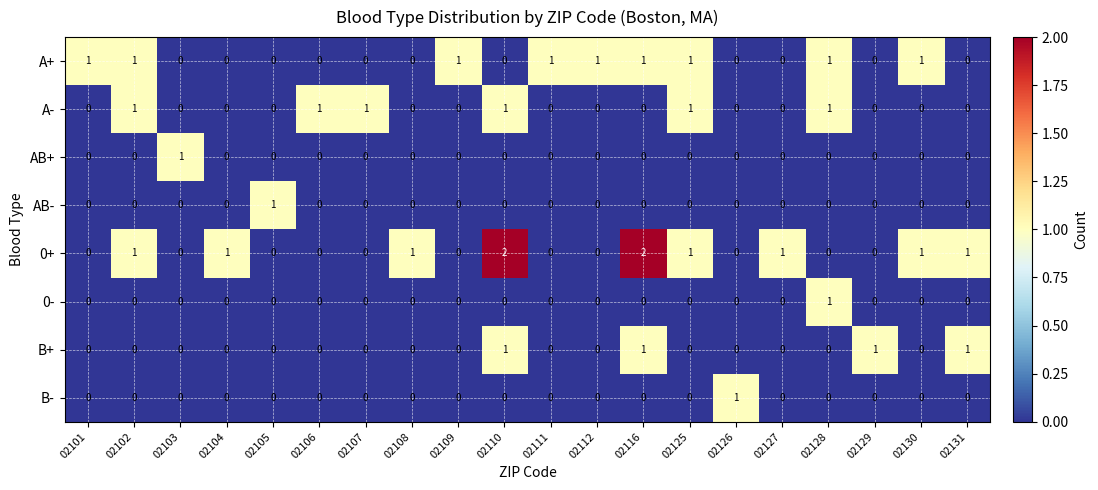

Count the B- values in the range 0 to 1.

20